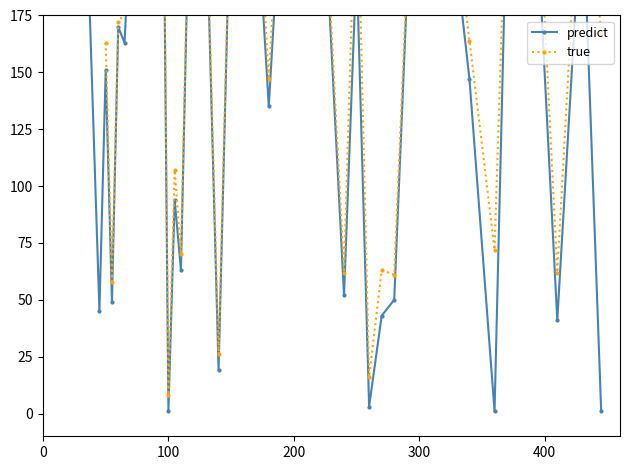

True or false: predict and true cross at least once.

False